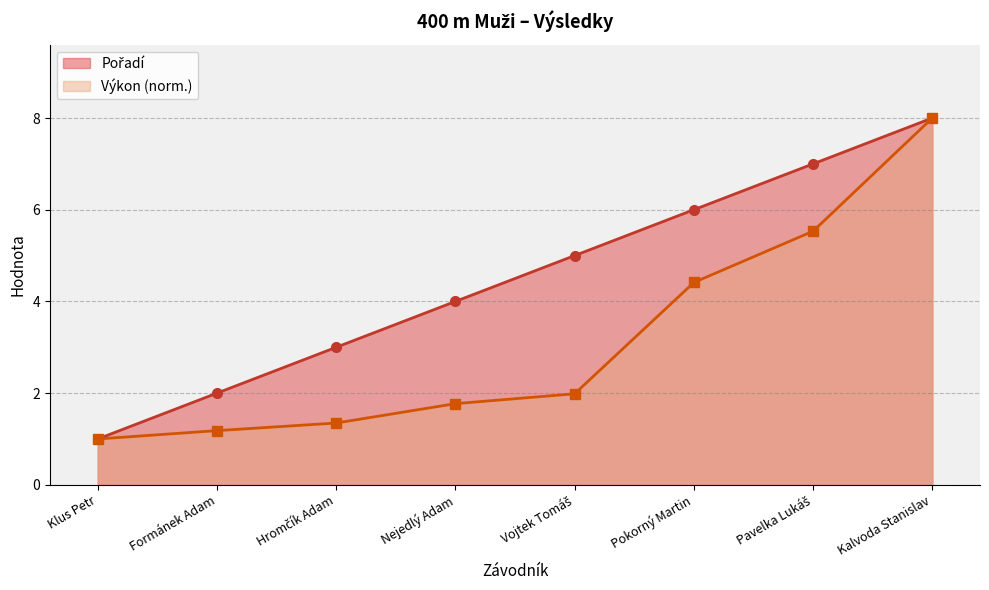

True or false: Výkon and Pořadí cross at least once.

False